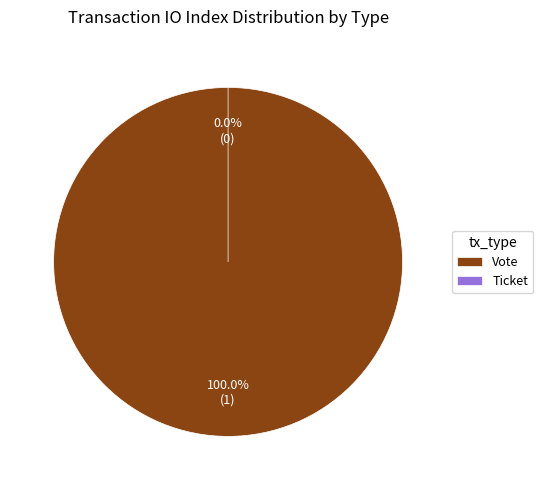

Rank the categories by value from highest to lowest.

Vote, Ticket